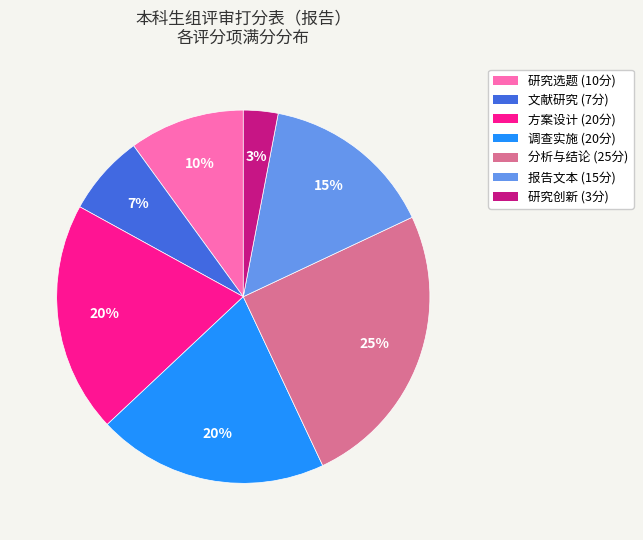

Count the number of slices in the pie.

7